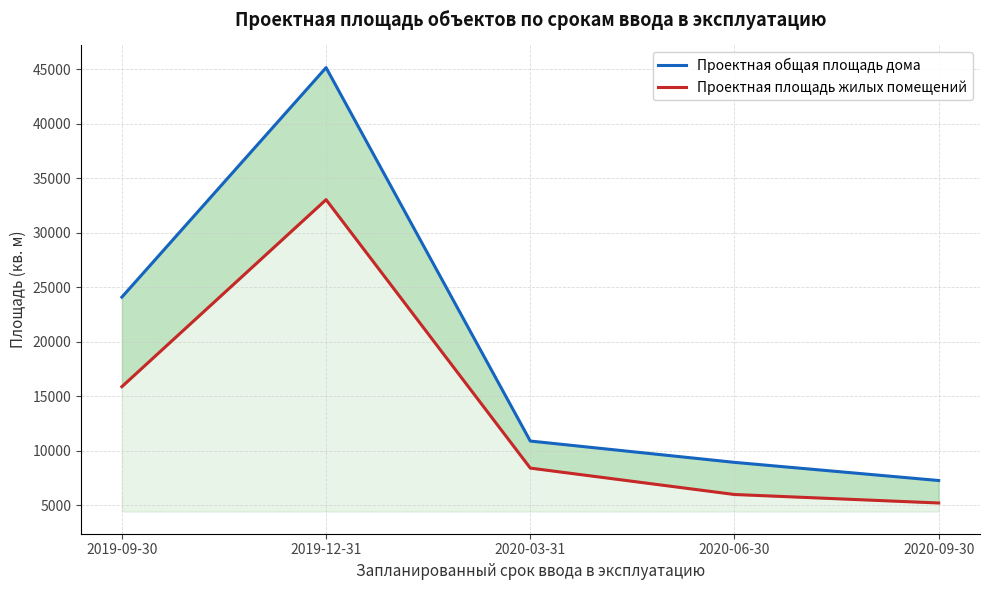

The value of Проектная площадь жилых помещений at 2020-06-30 is 6003. True or false?

True